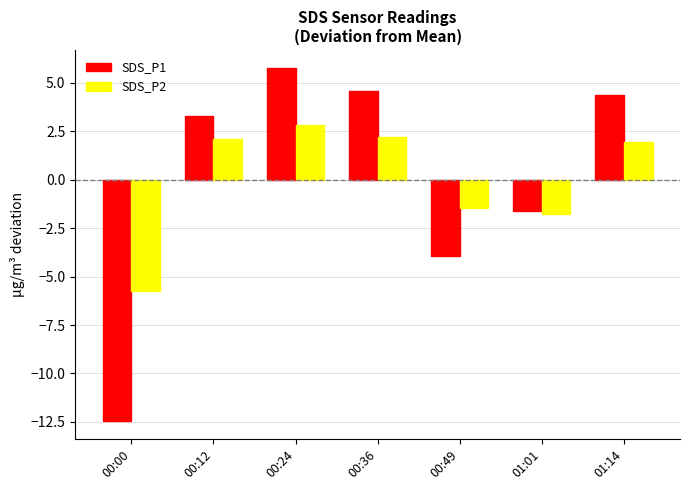

Reading left to right, extract all data points from this chart.

SDS_P1: 00:00=-12.5	00:12=3.3	00:24=5.8	00:36=4.6	00:49=-3.9	01:01=-1.6	01:14=4.4
SDS_P2: 00:00=-5.8	00:12=2.1	00:24=2.8	00:36=2.2	00:49=-1.5	01:01=-1.8	01:14=1.9